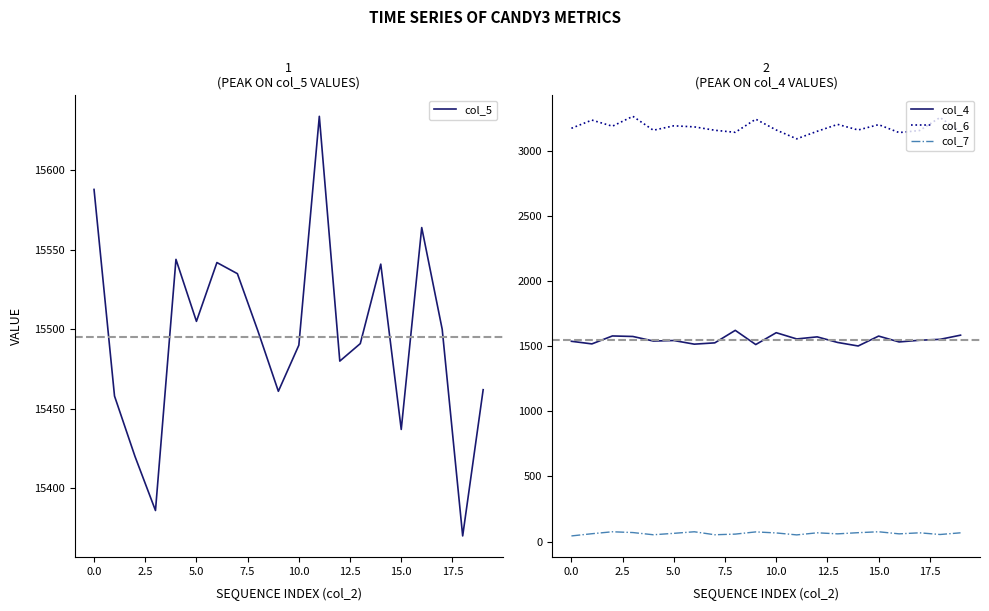

True or false: col_6 and col_4 cross at least once.

False